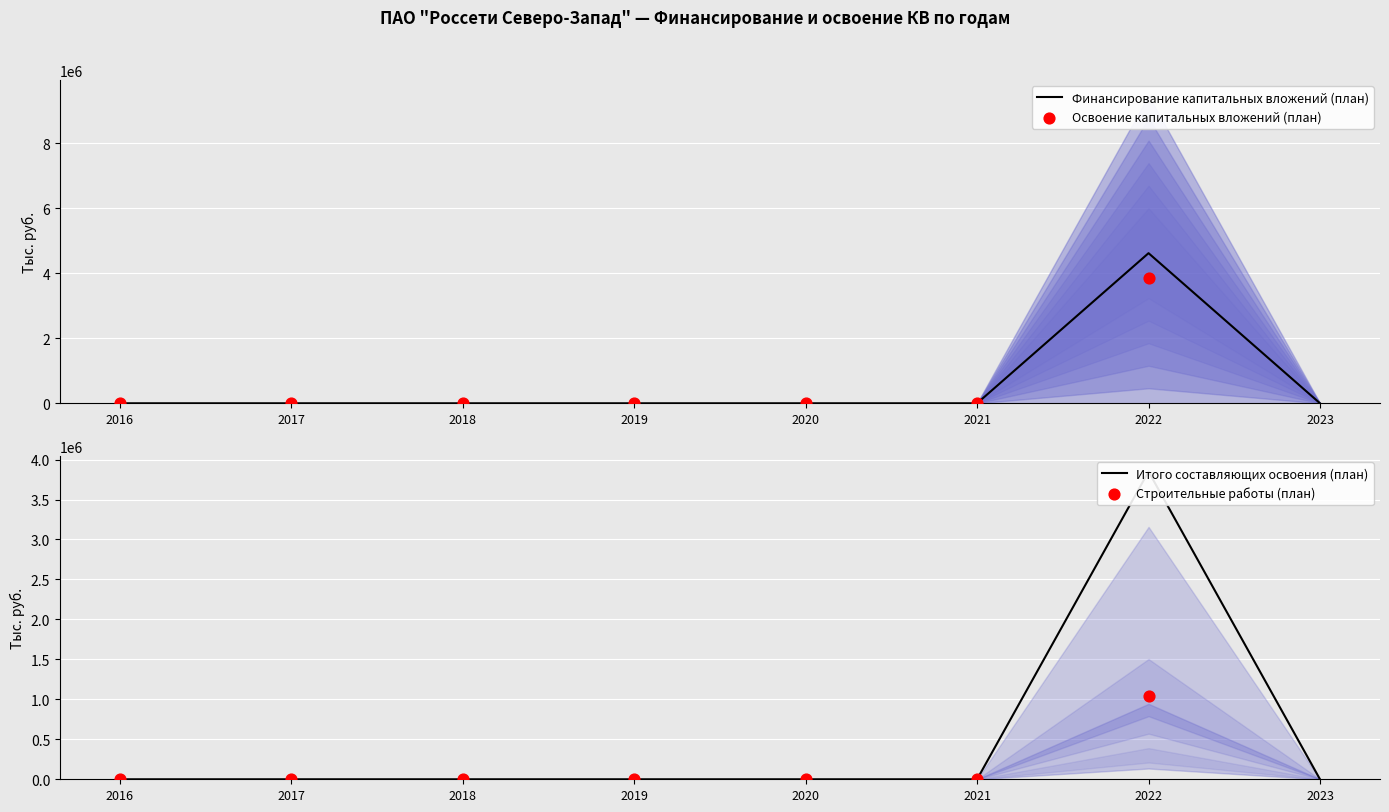

Which series has the widest spread of Y values?

Финансирование капитальных вложений (план)